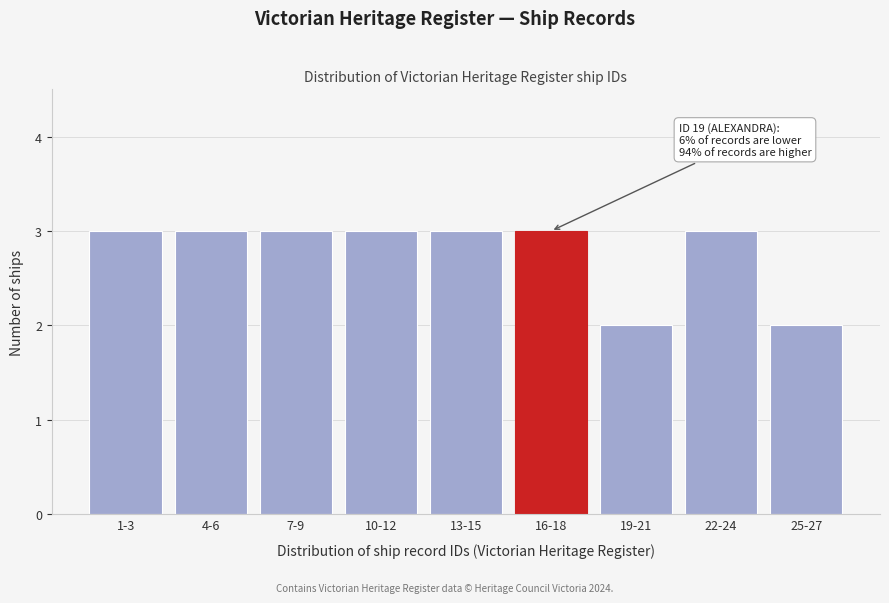

Reading right to left, list all the values displayed in this chart.

2	3	2	3	3	3	3	3	3